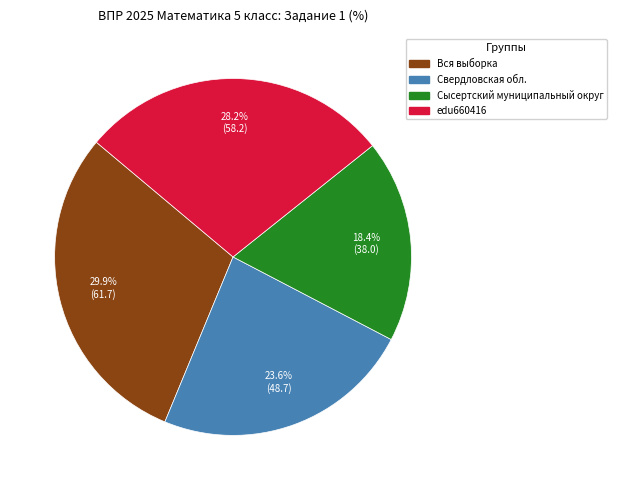

Does Свердловская обл. account for over 50% of the chart?

No